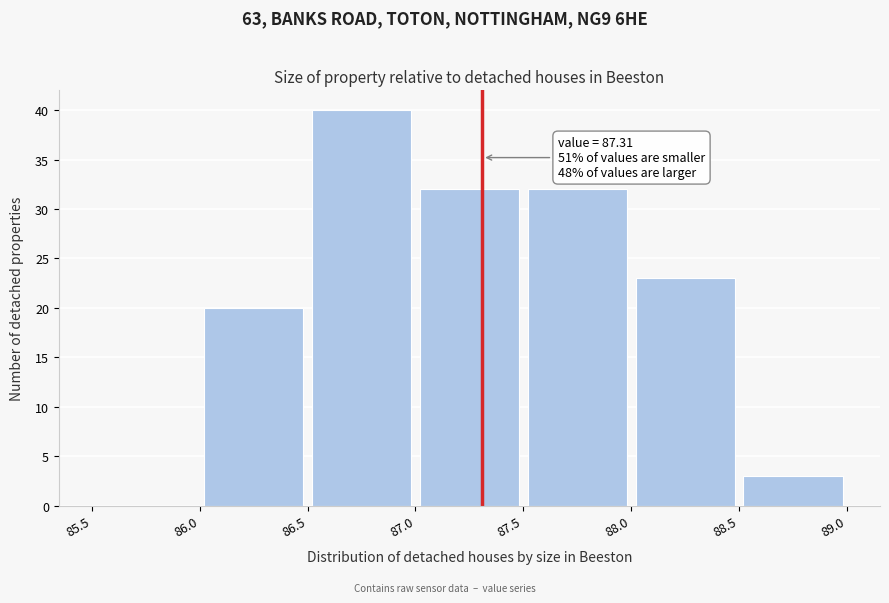

Over which range of the x-axis is the bar tallest?

86.5 to 87.0